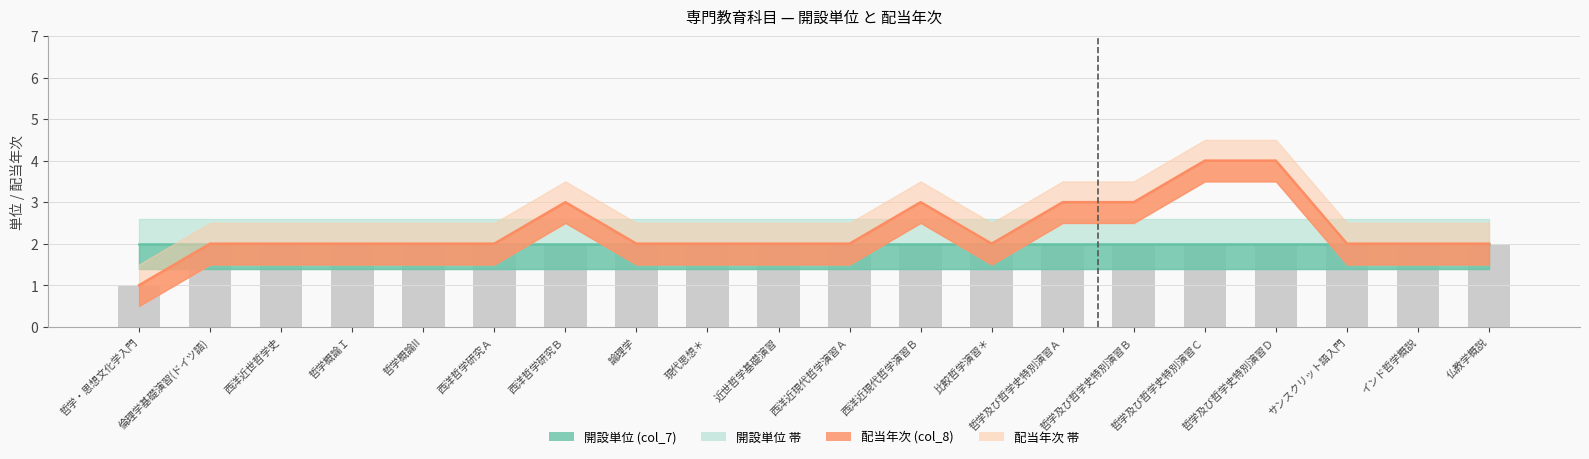

Which has a higher value, 哲学及び哲学史特別演習Ｂ or 哲学概論II?

哲学及び哲学史特別演習Ｂ